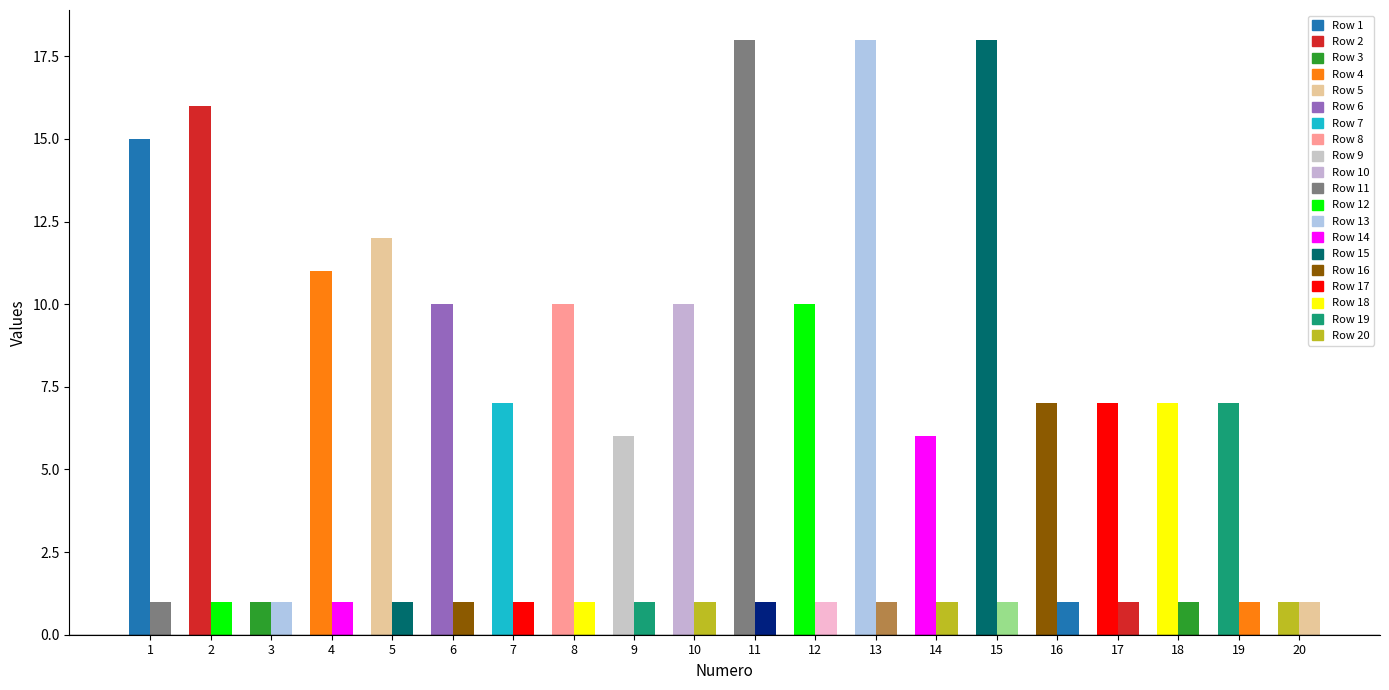

Reading right to left, list all the values displayed in this chart.

Numero: 20	19	18	17	16	15	14	13	12	11	10	9	8	7	6	5	4	3	2	1
C1: 1	7	7	7	7	18	6	18	10	18	10	6	10	7	10	12	11	1	16	15
confiance: 1	1	1	1	1	1	1	1	1	1	1	1	1	1	1	1	1	1	1	1